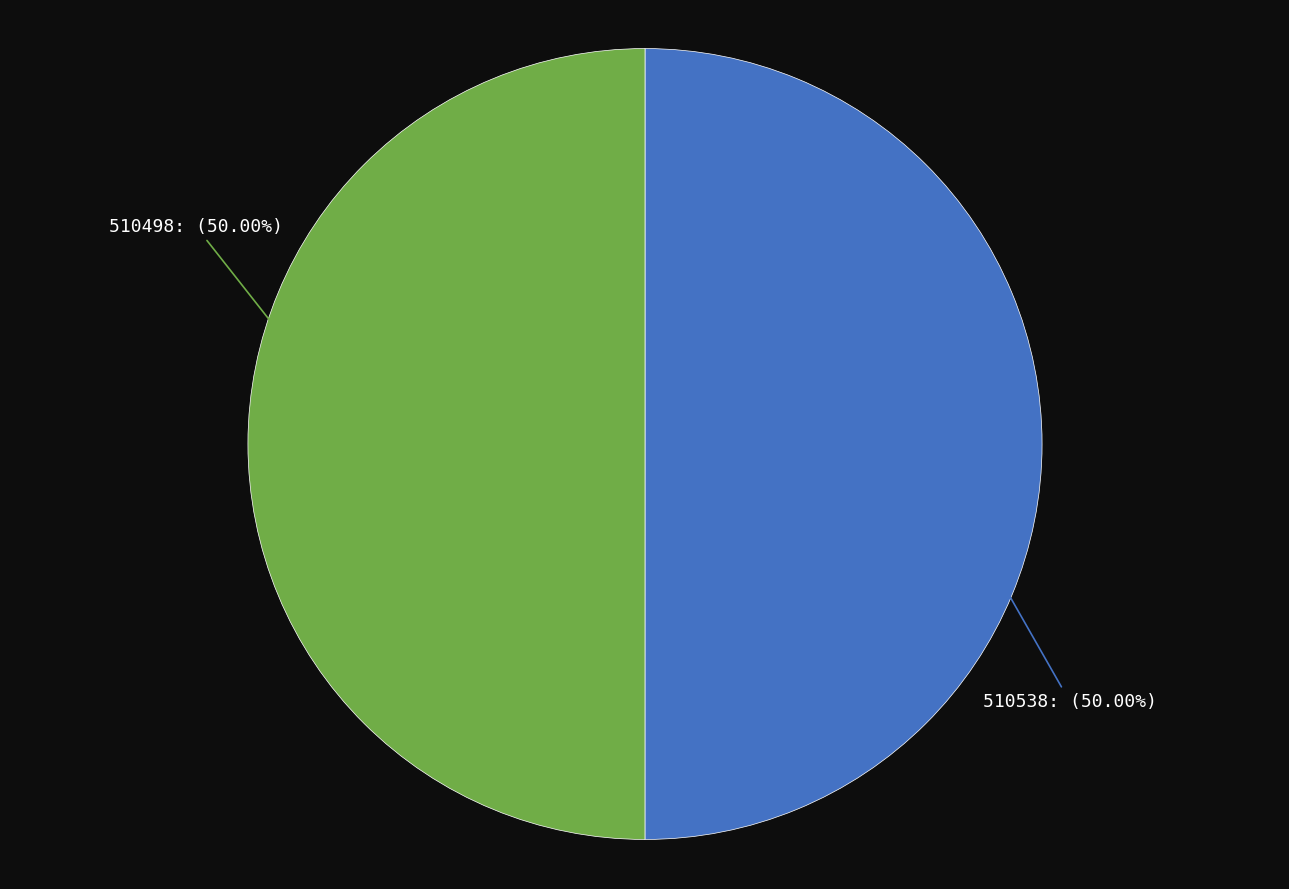

Combined, do 510498: (50.00%) and 510538: (50.00%) account for over 50%?

Yes